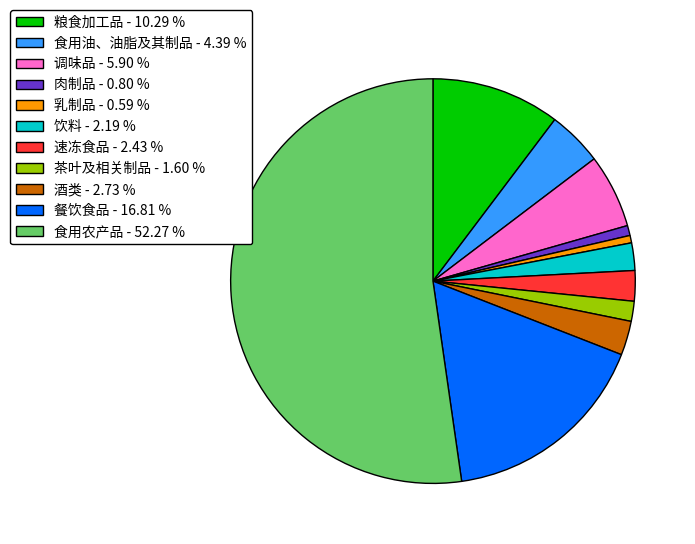

Which has a higher value, 餐饮食品 or 乳制品?

餐饮食品